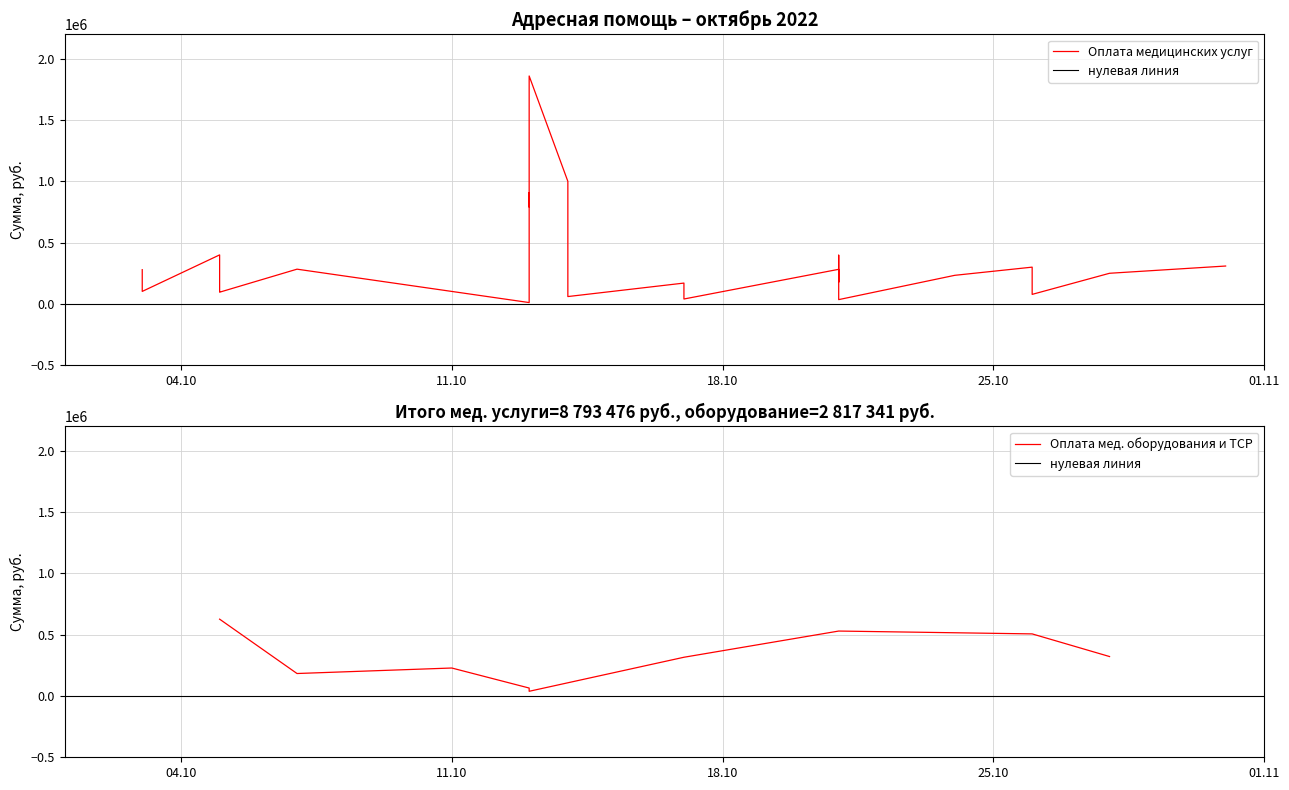

How many interior local peaks (higher than both neighbors) does the data have?

8